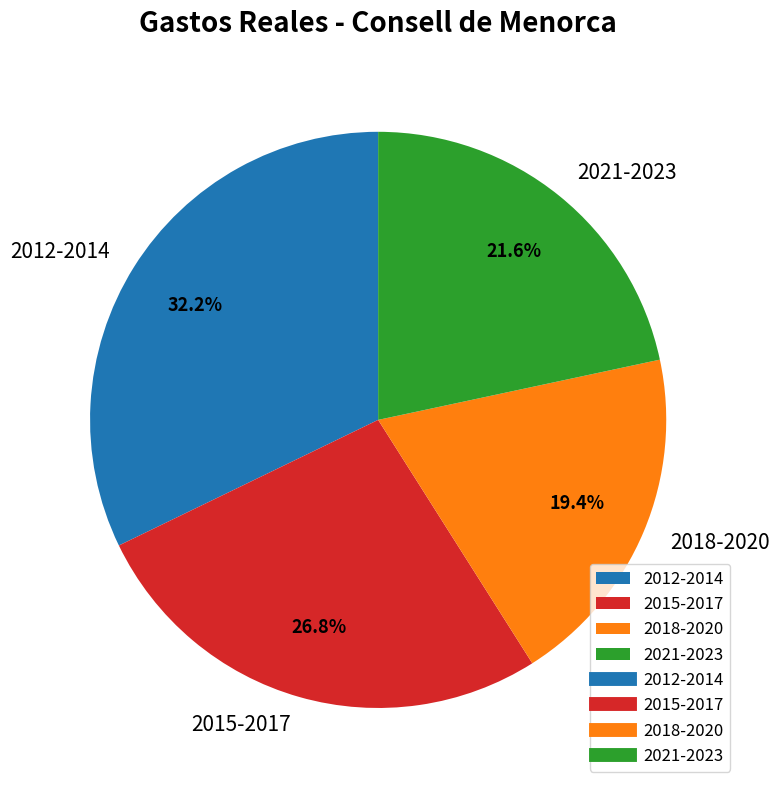

How many slices are in this pie chart?

4